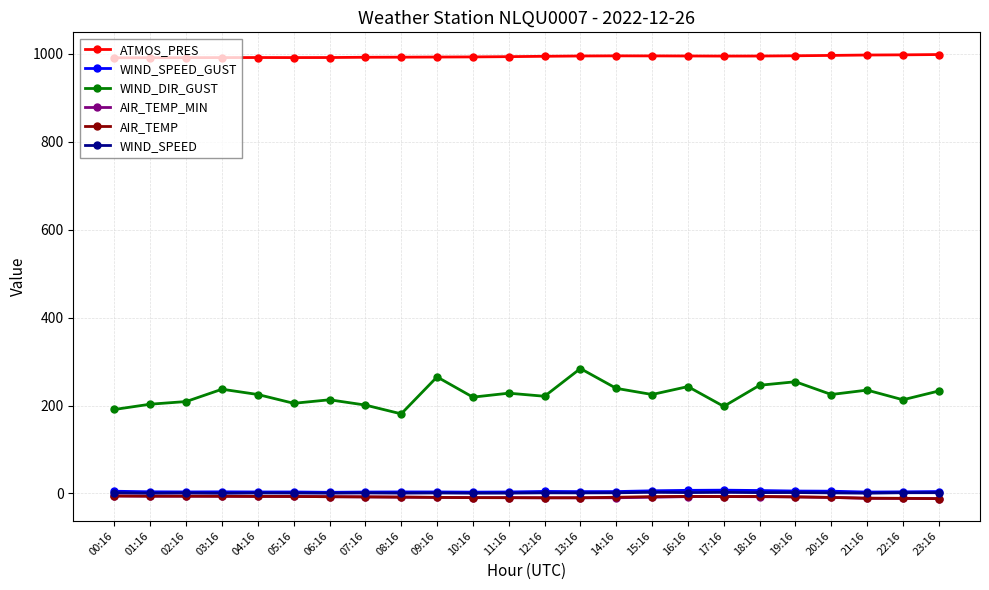

True or false: ATMOS_PRES has more than 1 interior local peaks.

True